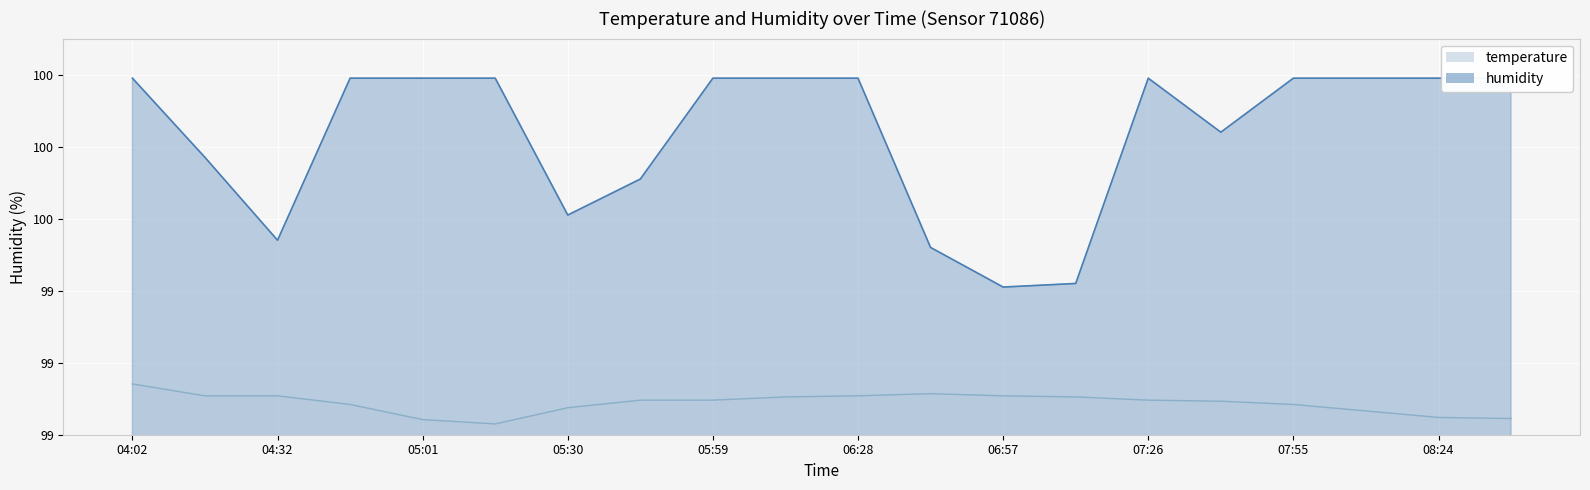

What is the difference between the temperature values at 05:15 and 07:40?

0.1